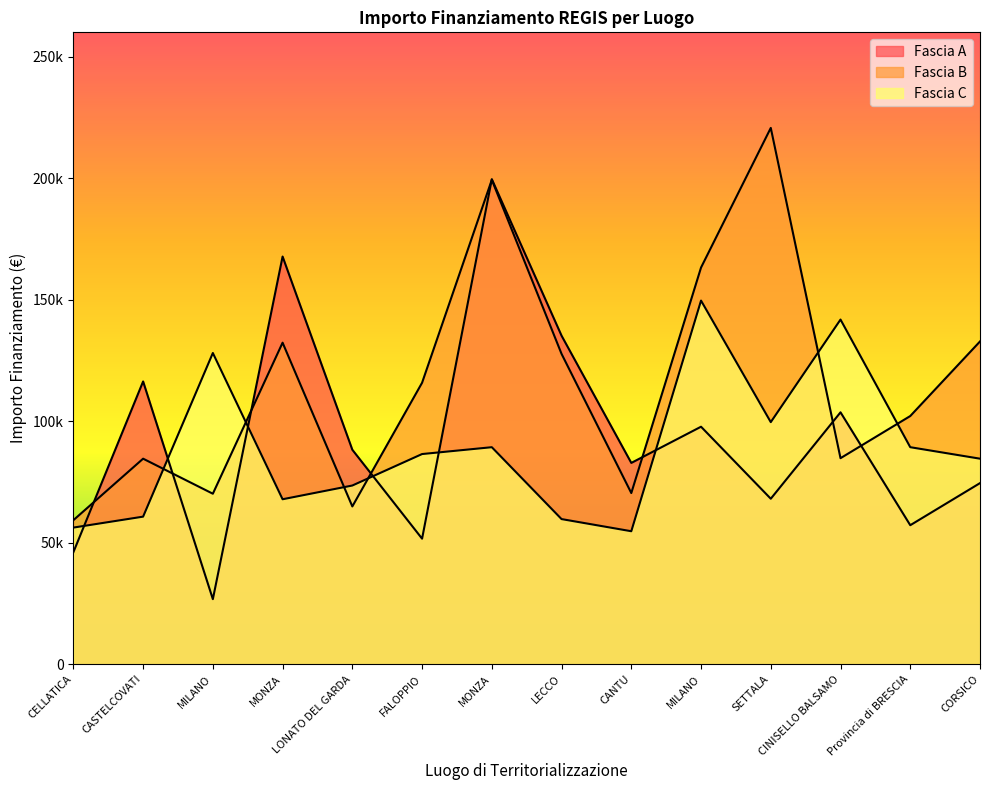

How many lines are shown in the chart?

3